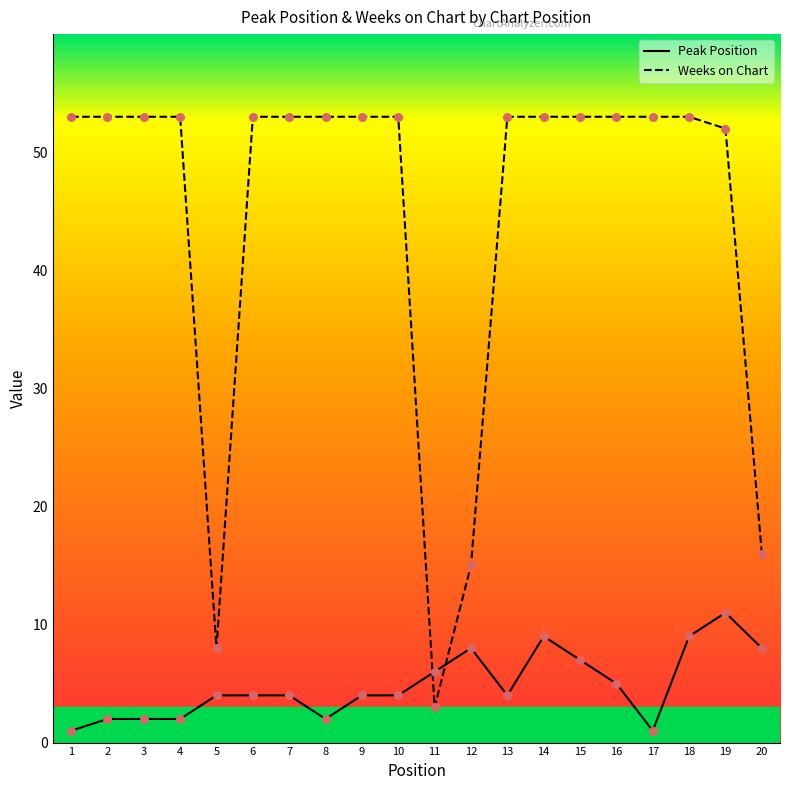

Which series has the largest total across all categories?

Weeks on Chart